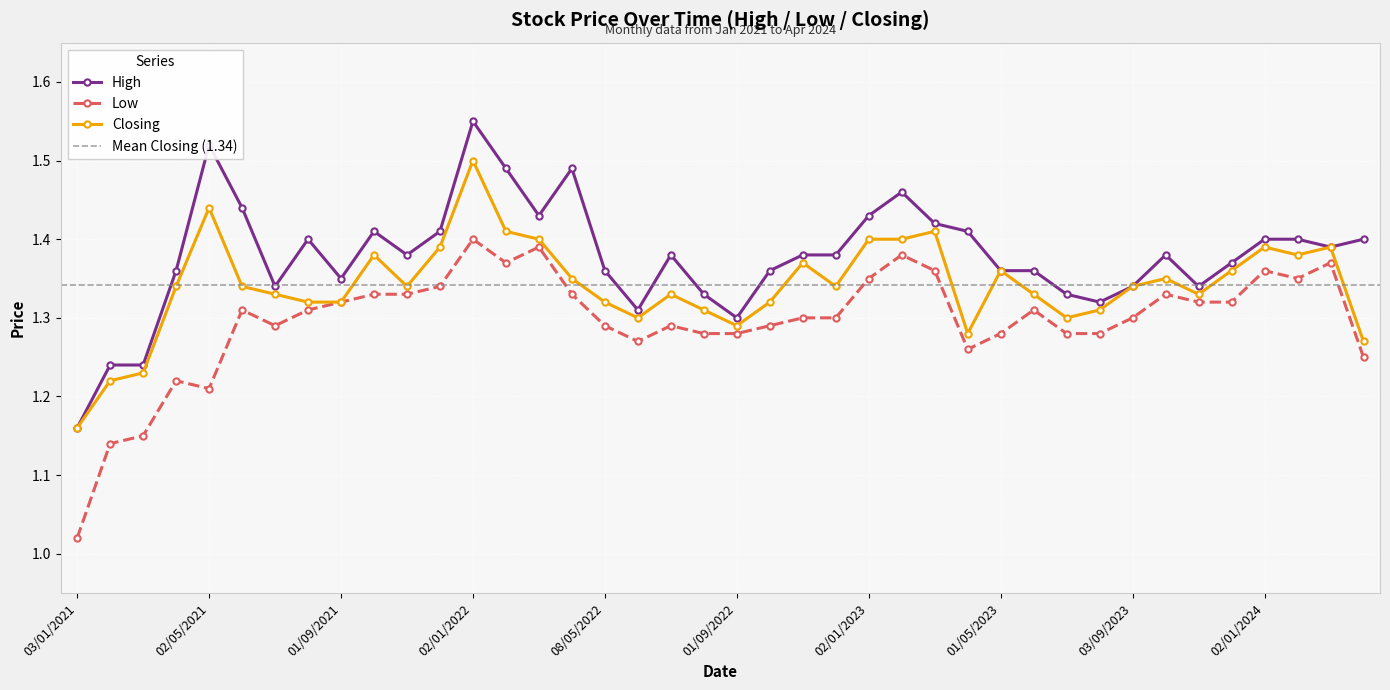

List the series in order of their peak value, highest first.

High, Closing, Low